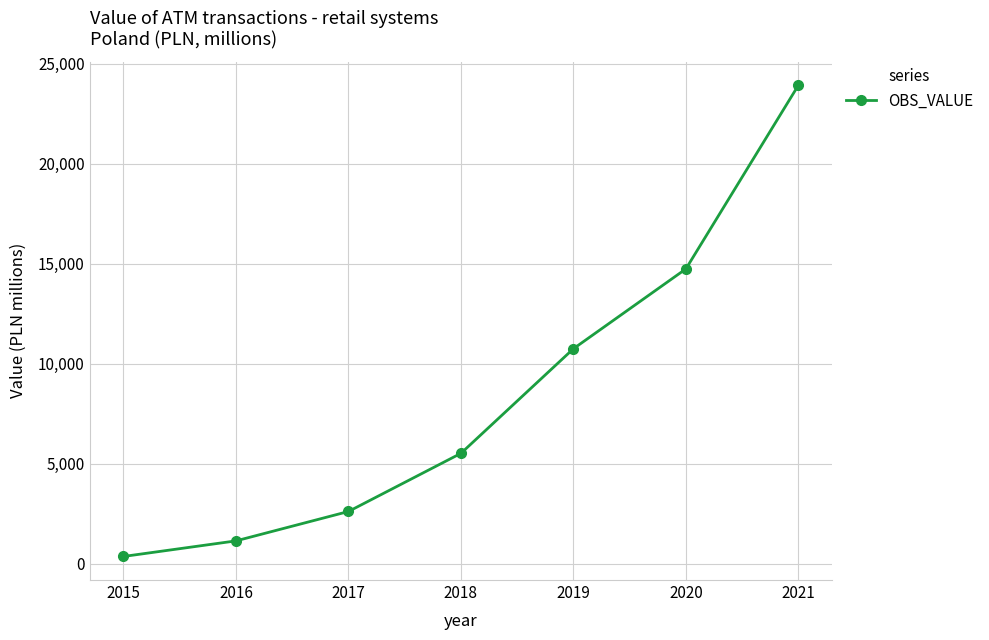

How many categories are shown in the chart?

7